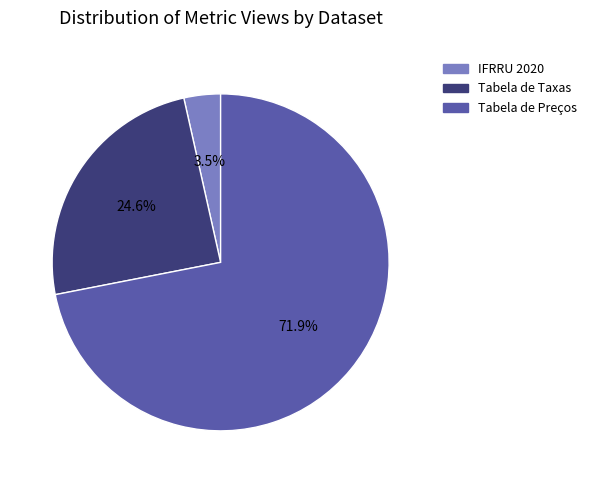

Count the number of slices in the pie.

3